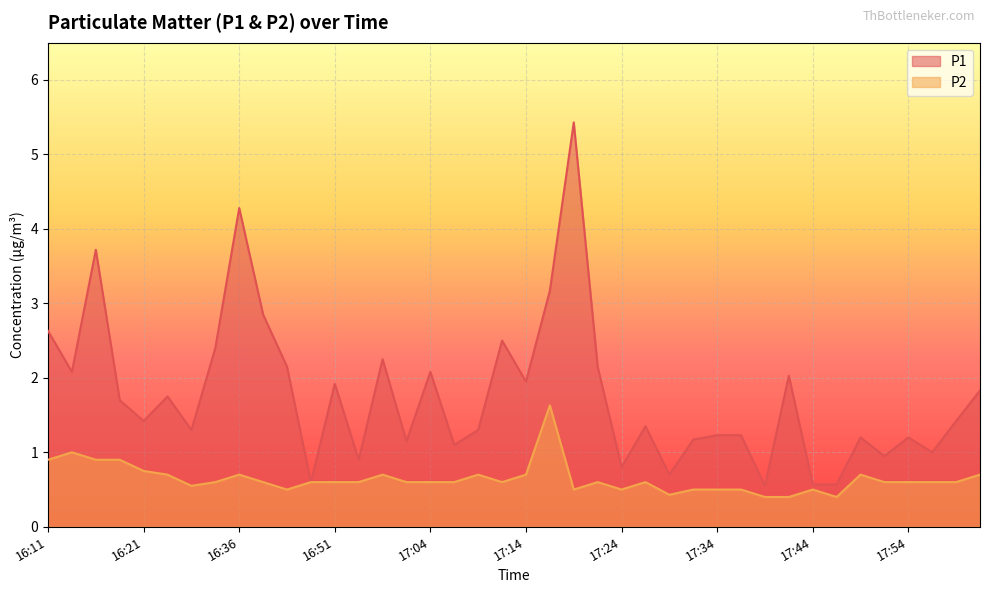

True or false: P1 and P2 cross at least once.

False